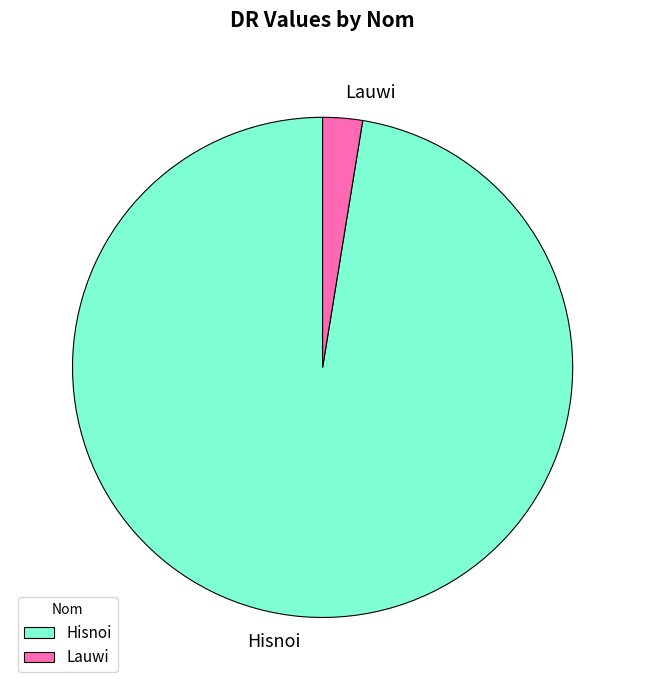

True or false: Lauwi accounts for 3% of the total.

True